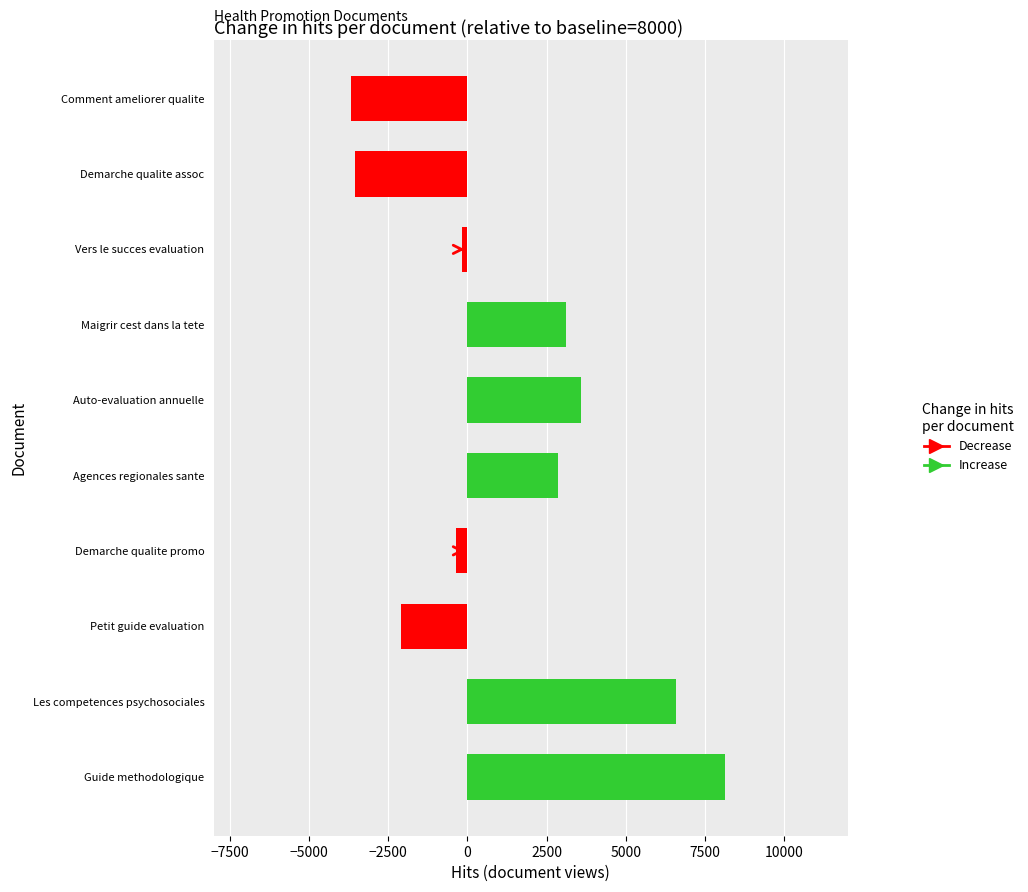

How many data points are less than 2873?

5